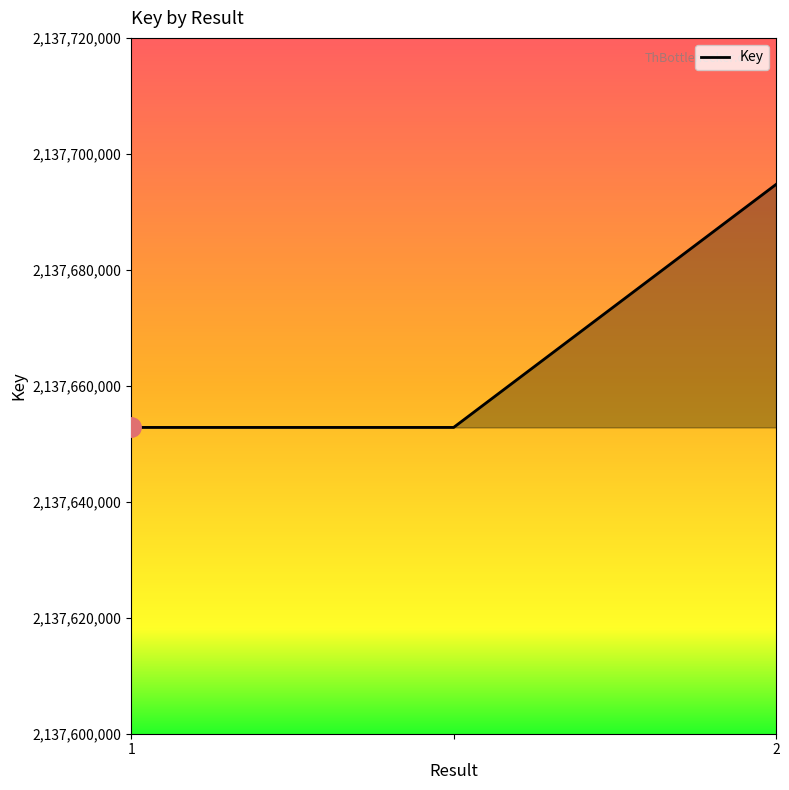

What is the sum of all values?

6413000393